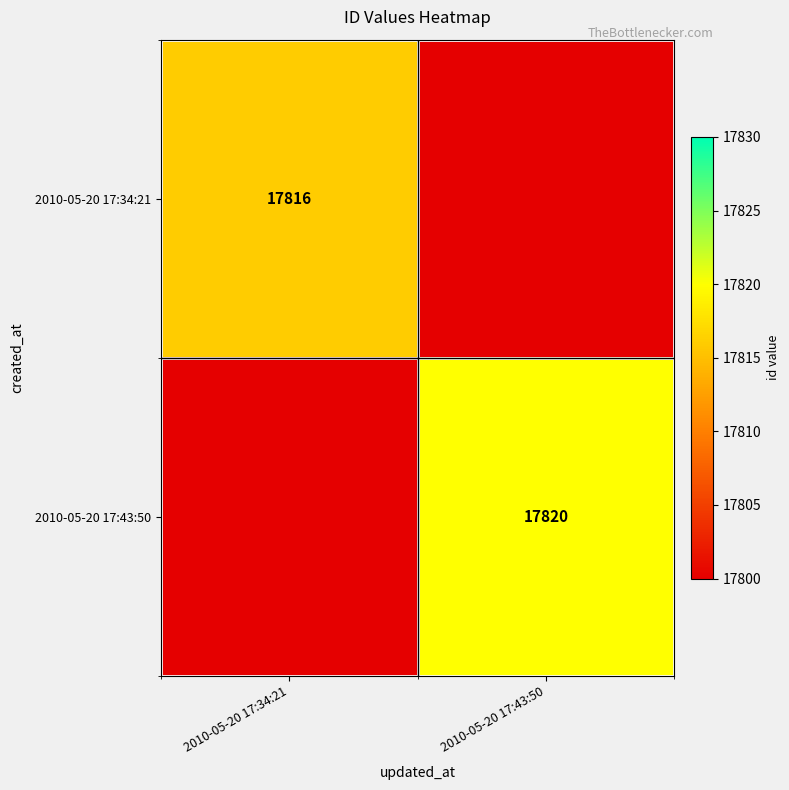

What is the total value across all series at 2010-05-20 17:34:21?

17816